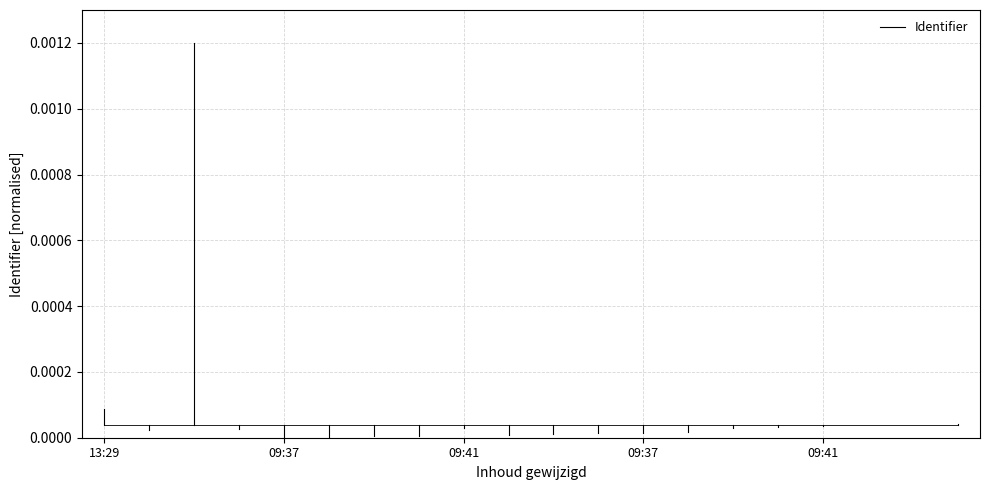

At which category does the chart reach its peak across all series?

13:29